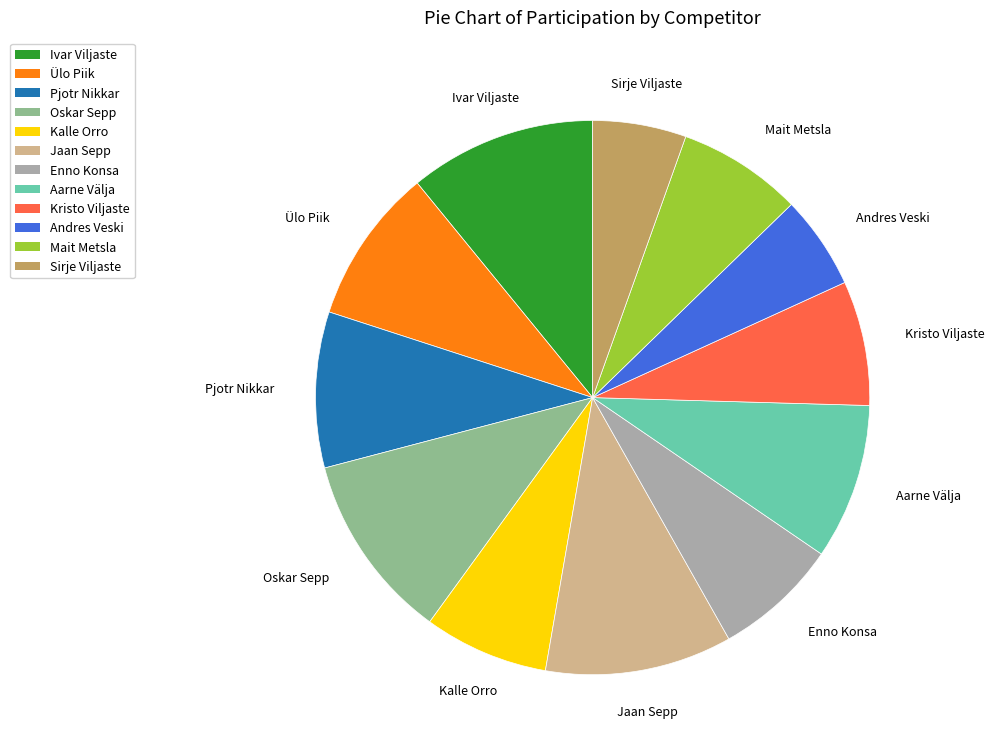

Is it true that Ülo Piik is 9% of the pie?

True